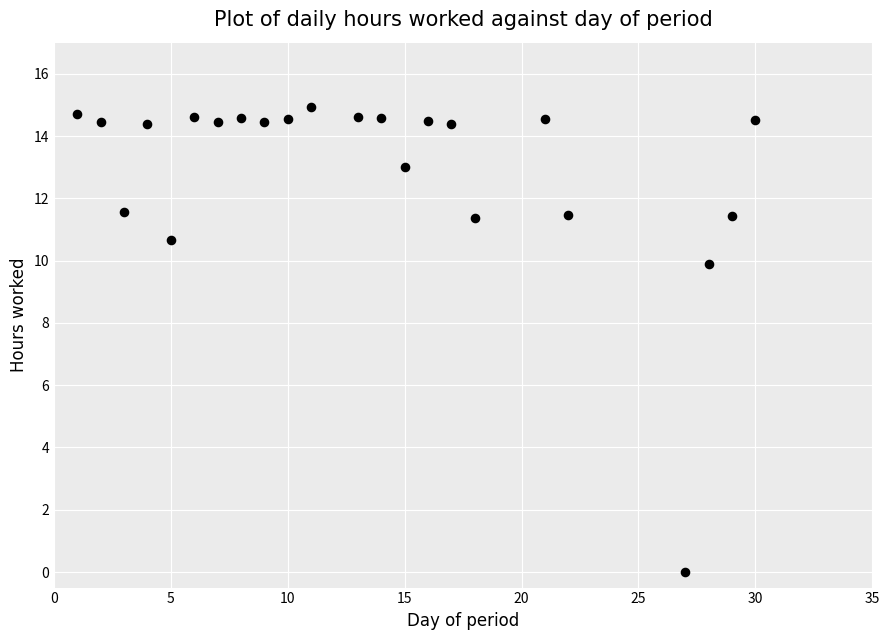

What is the range of Y values (max minus min)?

14.9